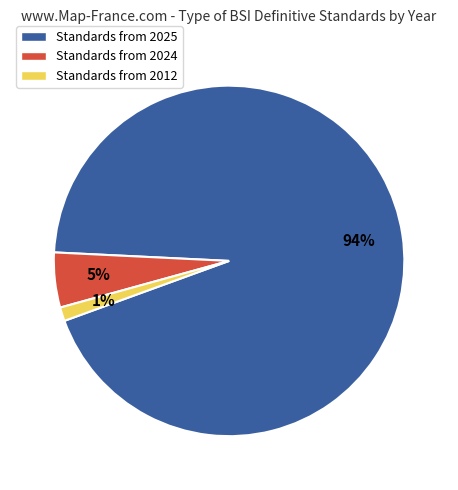

How many segments does this pie chart have?

3